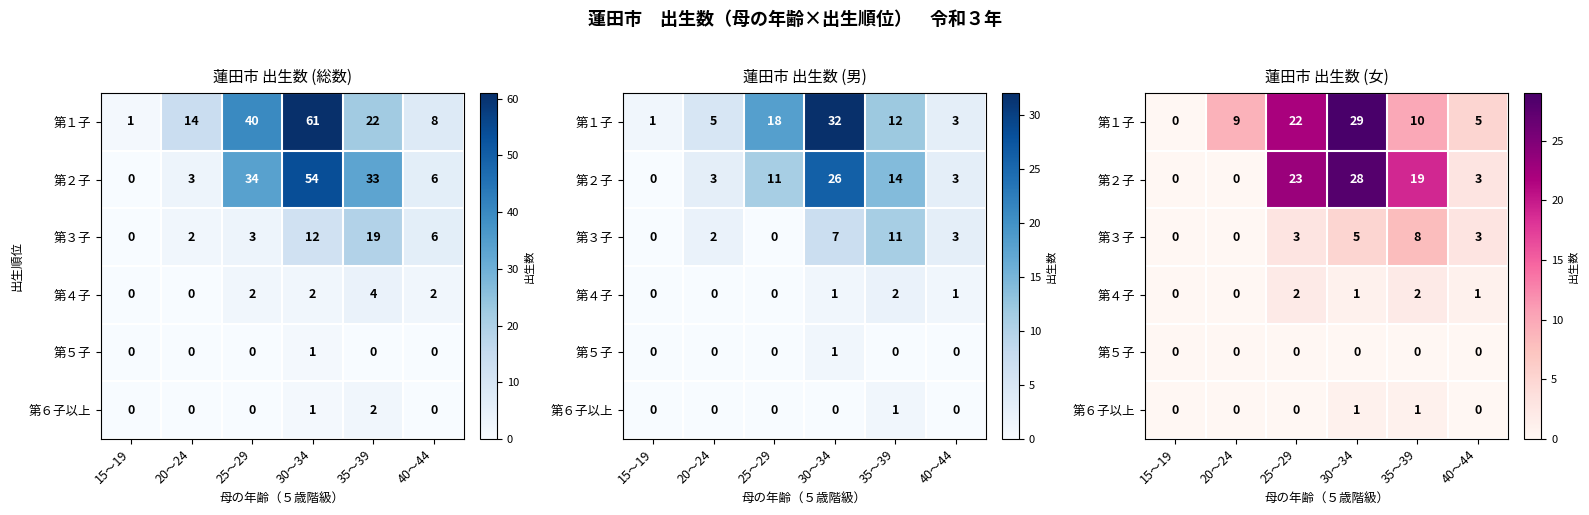

At how many categories does at least one series exceed 16?

3